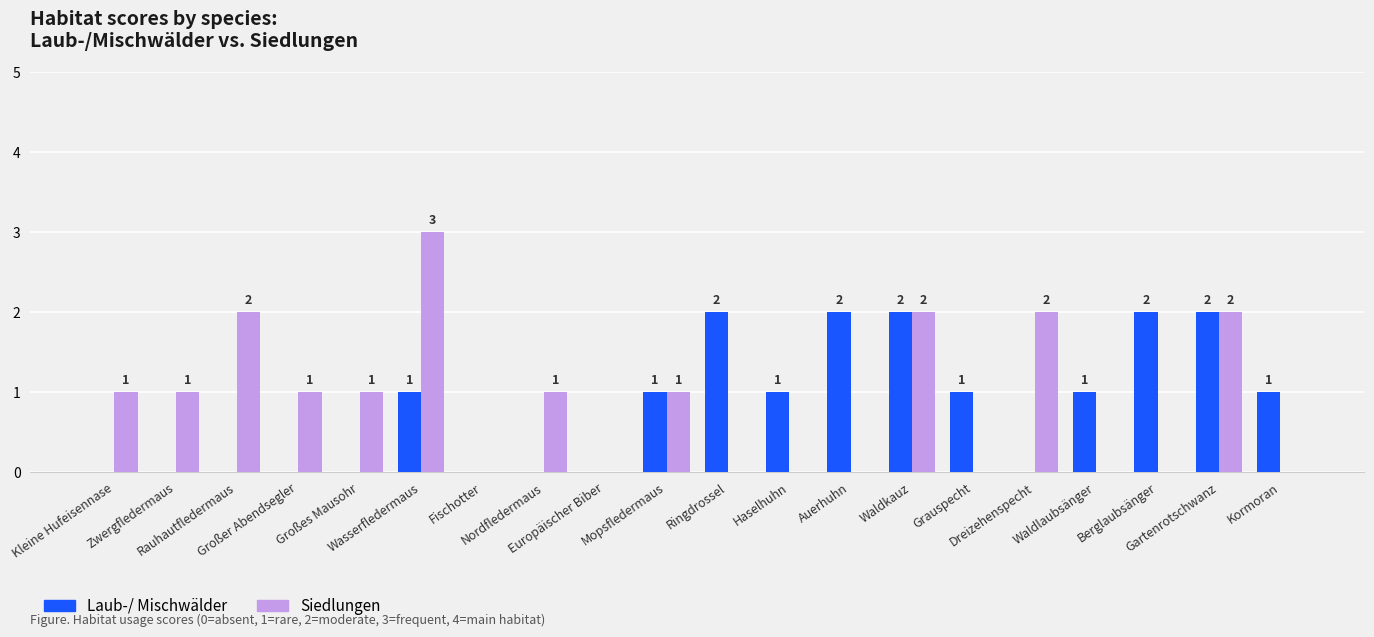

Are the bars grouped side by side (vs. stacked)?

Yes